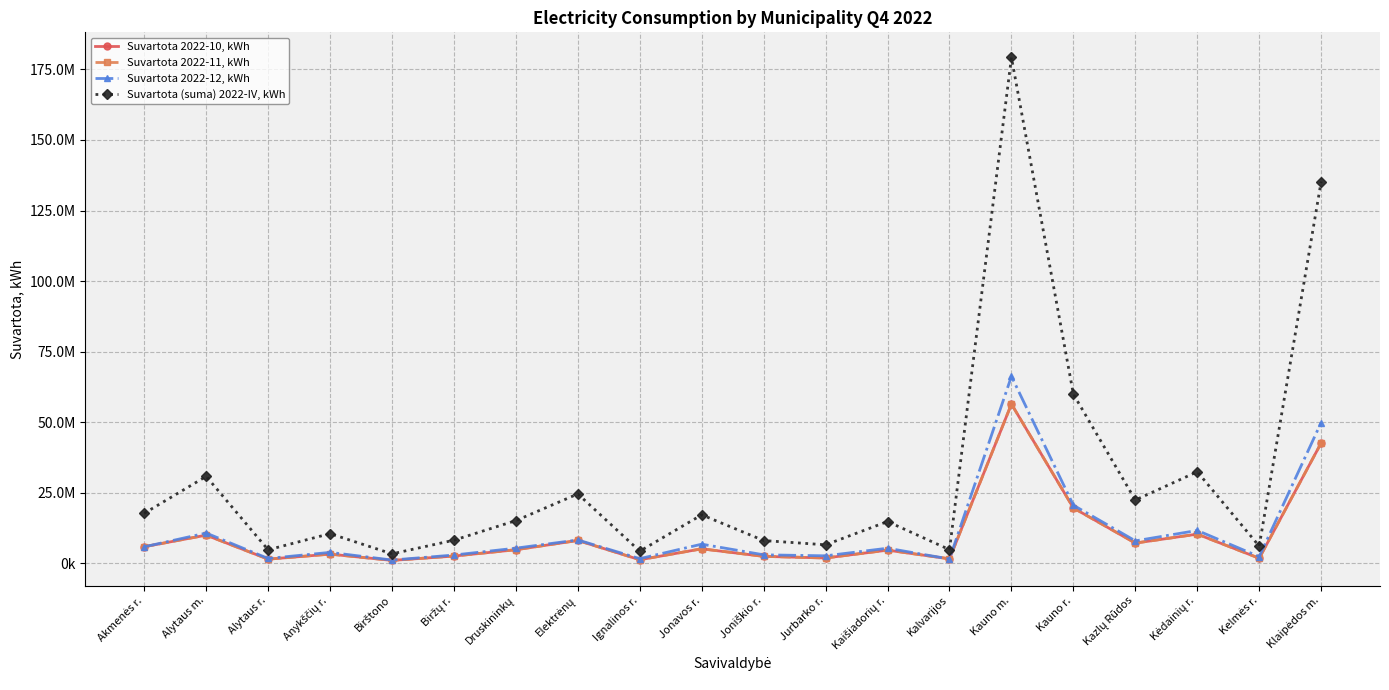

What are all the series names shown in the legend?

Suvartota 2022-10, kWh, Suvartota 2022-11, kWh, Suvartota 2022-12, kWh, Suvartota (suma) 2022-IV, kWh